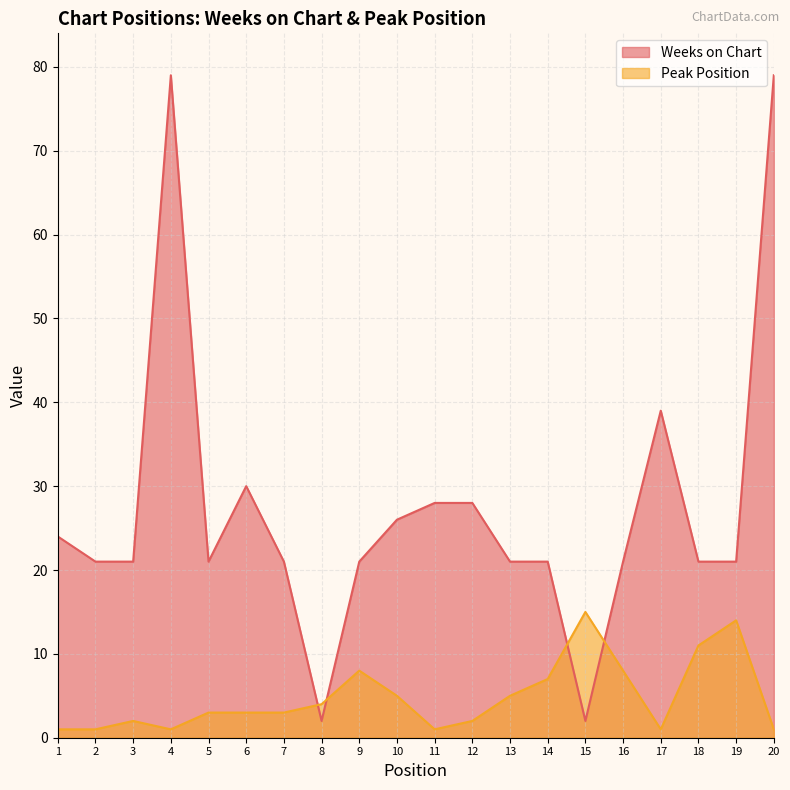

At which category does Weeks on Chart reach its first local valley?

5